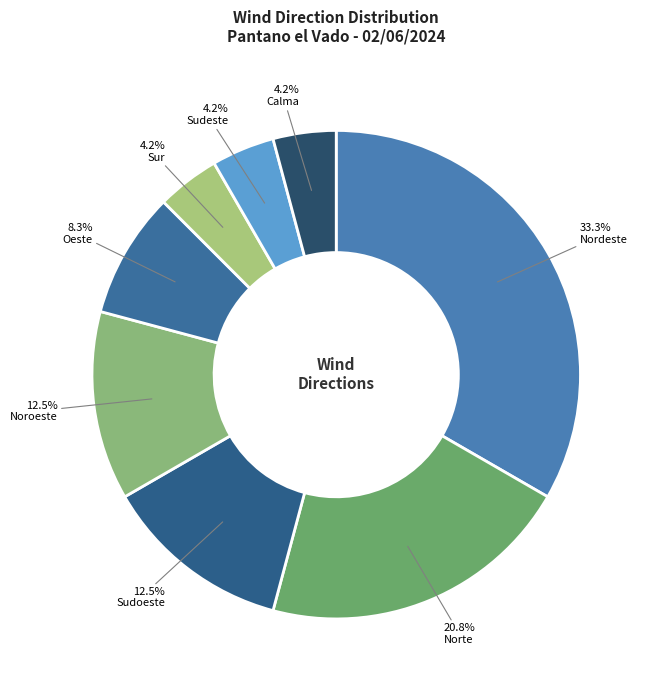

Is there a majority slice in this chart?

No